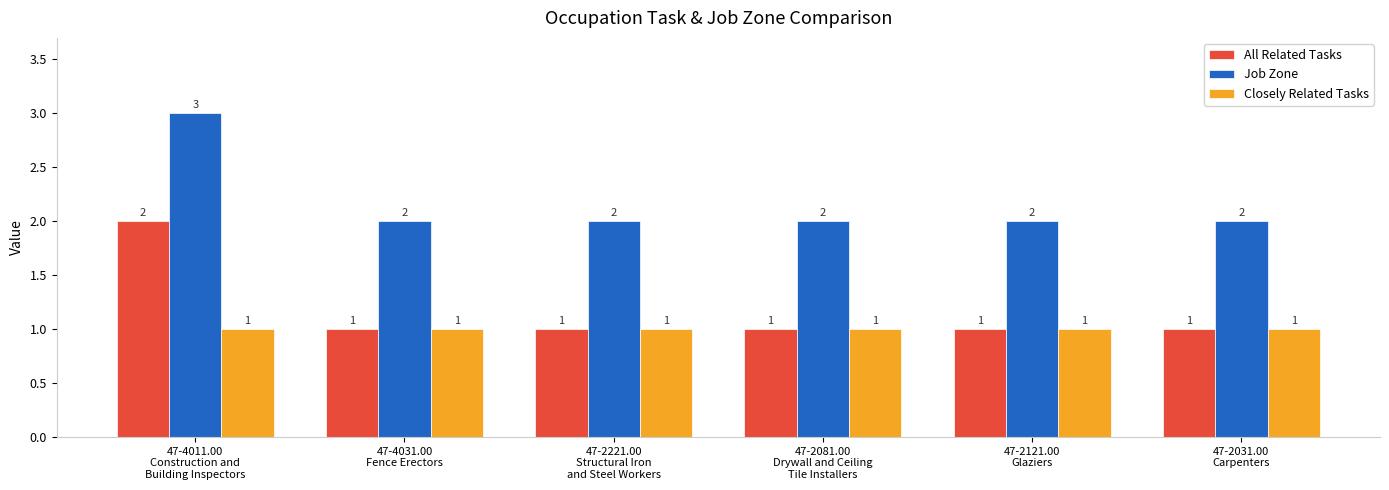

The Closely Related Tasks series shows 2 at 47-2221.00
Structural Iron
and Steel Workers. True or false?

False